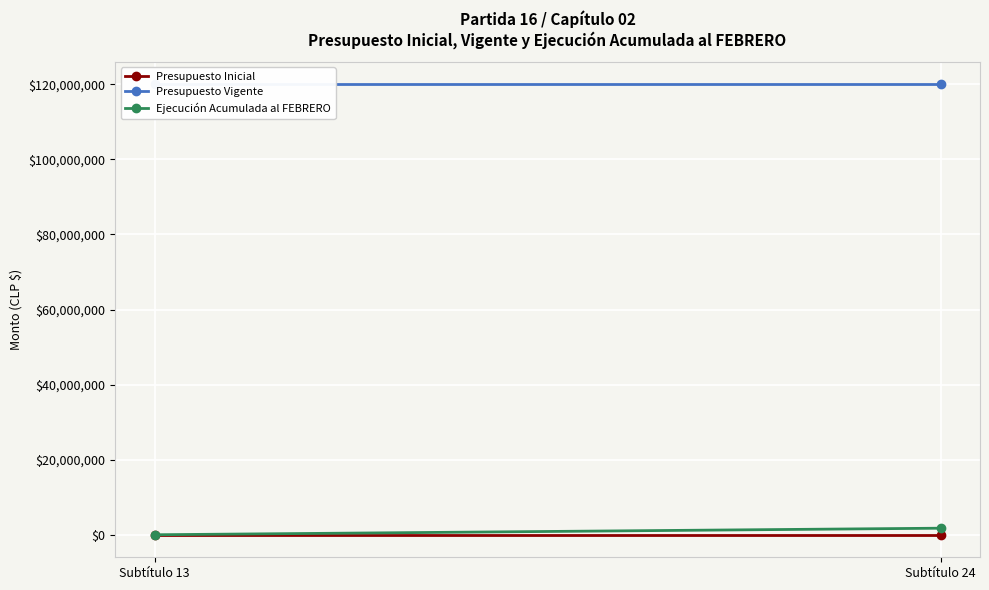

Is this an area chart (filled region under the line)?

No